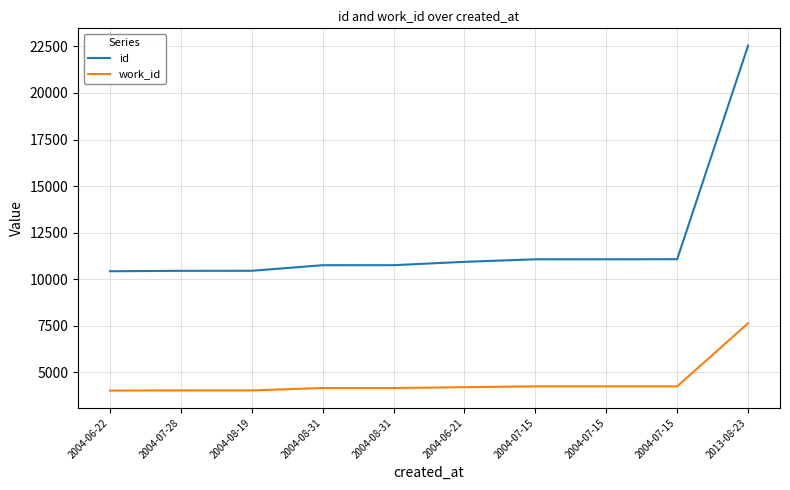

True or false: work_id and id cross at least once.

False